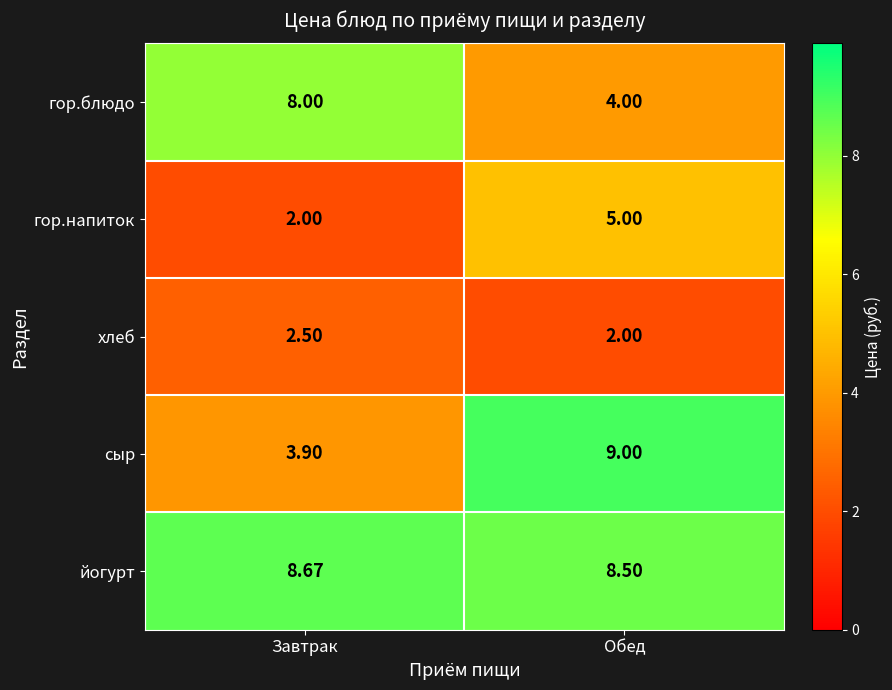

Between Завтрак and Обед, which series saw the biggest shift?

сыр